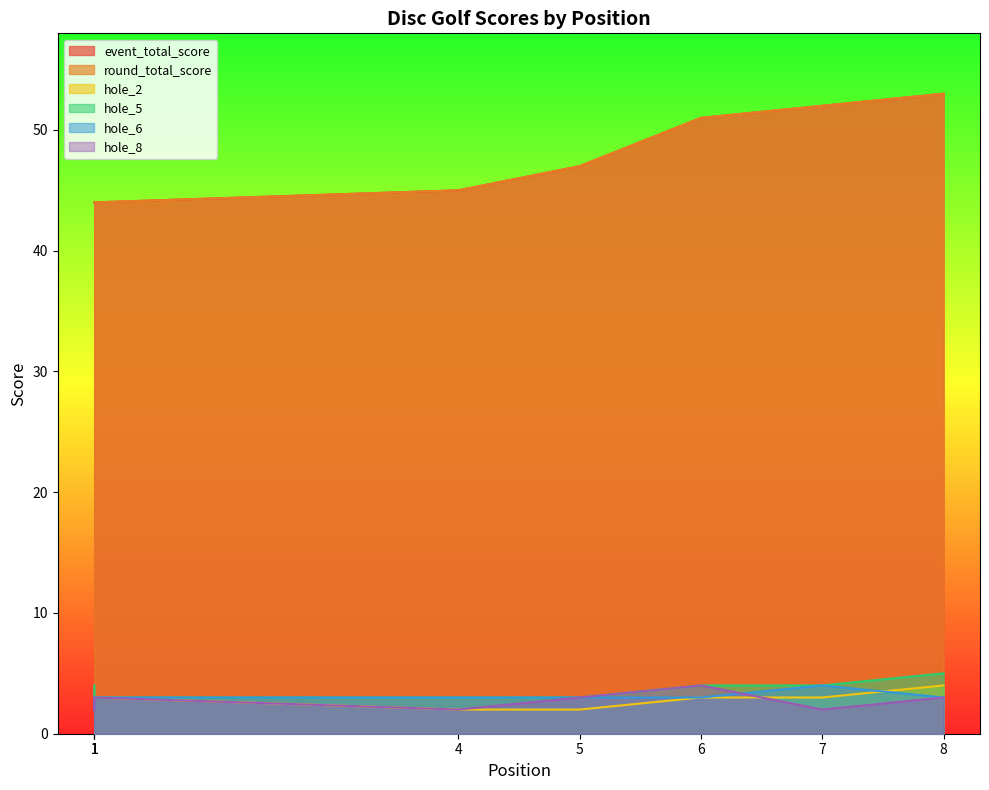

What is the greatest value displayed?

53